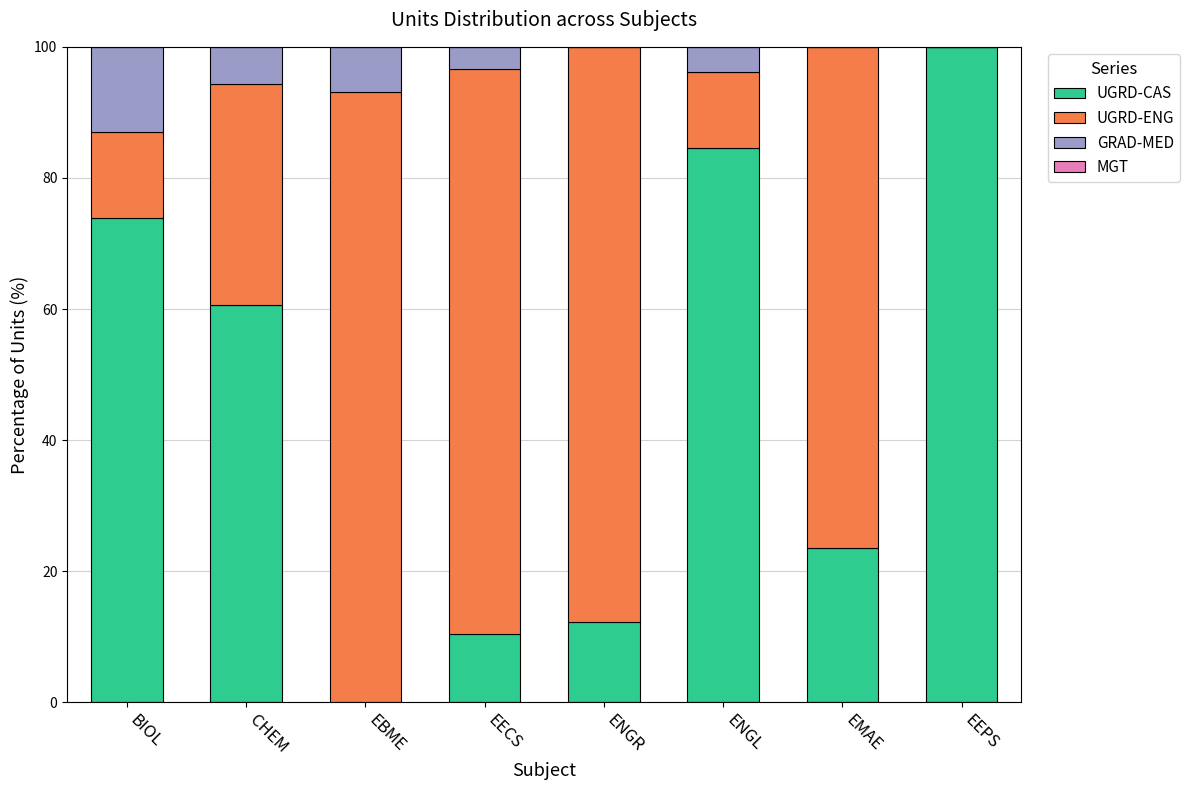

What is the sum of the UGRD-CAS values at ENGR and EECS?

22.6